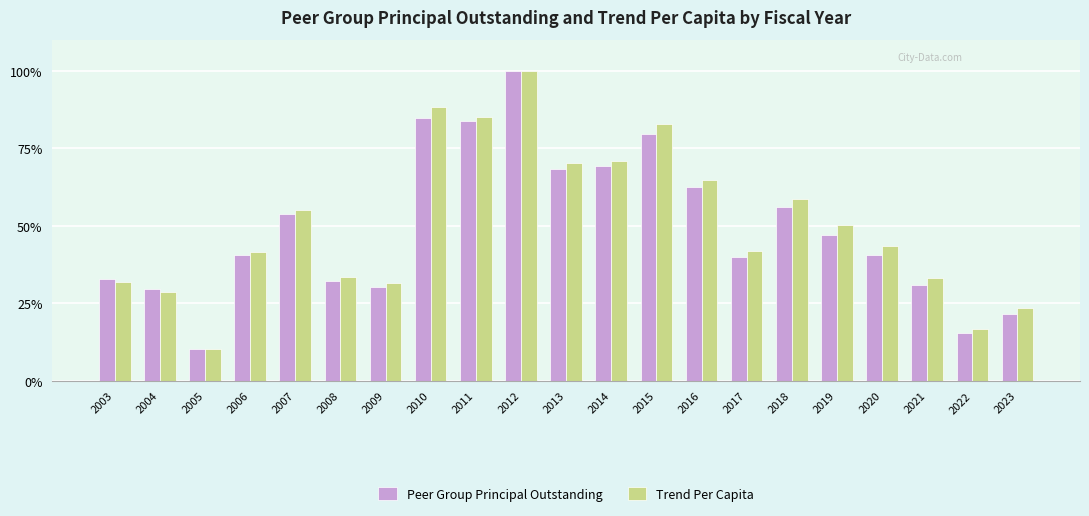

What is the sum of the Peer Group Principal Outstanding values at 2016 and 2009?

92.8